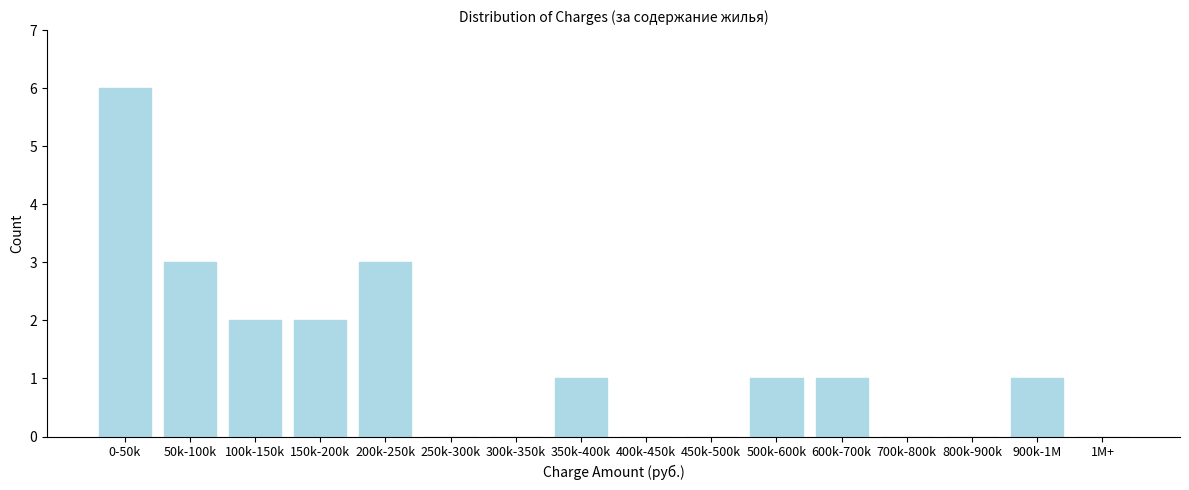

Reading left to right, what are all the values shown in this chart?

0-50k=6	50k-100k=3	100k-150k=2	150k-200k=2	200k-250k=3	250k-300k=0	300k-350k=0	350k-400k=1	400k-450k=0	450k-500k=0	500k-600k=1	600k-700k=1	700k-800k=0	800k-900k=0	900k-1M=1	1M+=0